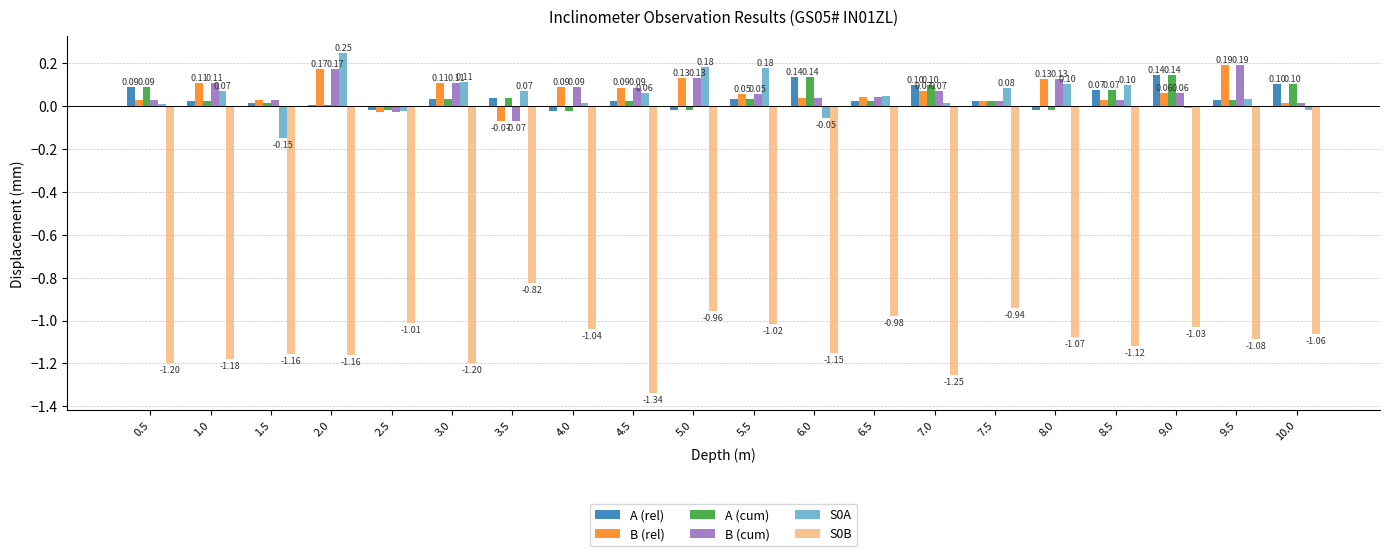

Is the value of S0B at 3.0 greater than the value of B (rel) at 7.0?

No